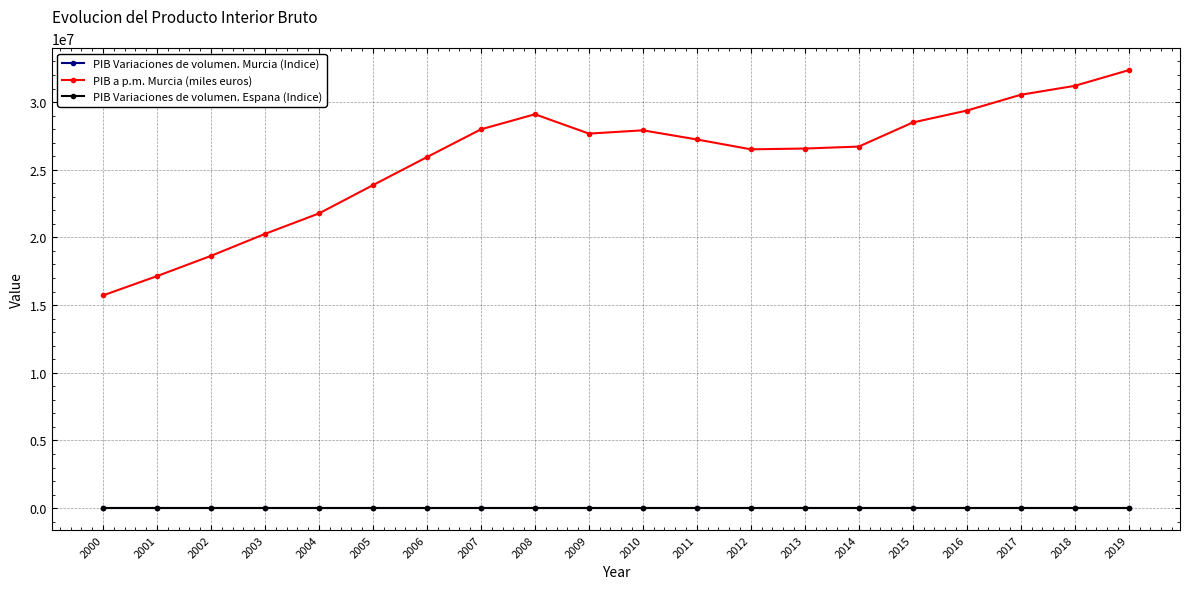

True or false: PIB a p.m. Murcia (miles euros) has more than 1 points higher than both neighbors.

True